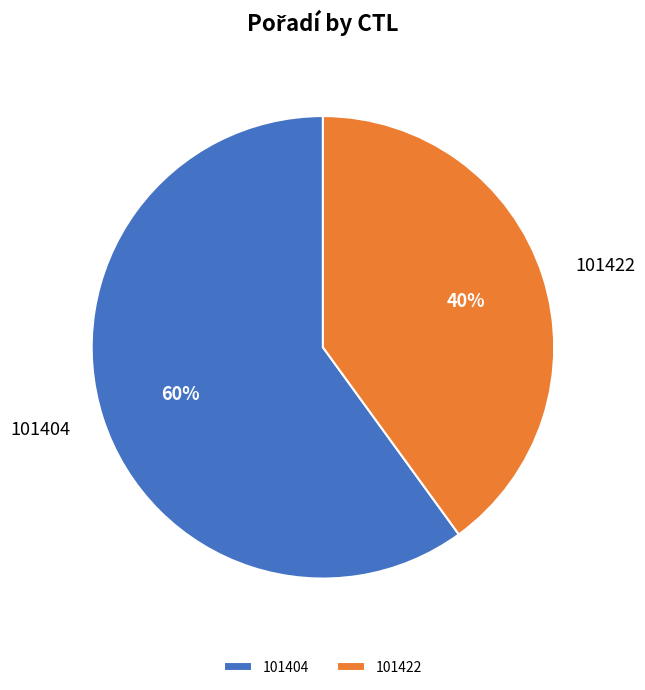

Count the number of slices in the pie.

2